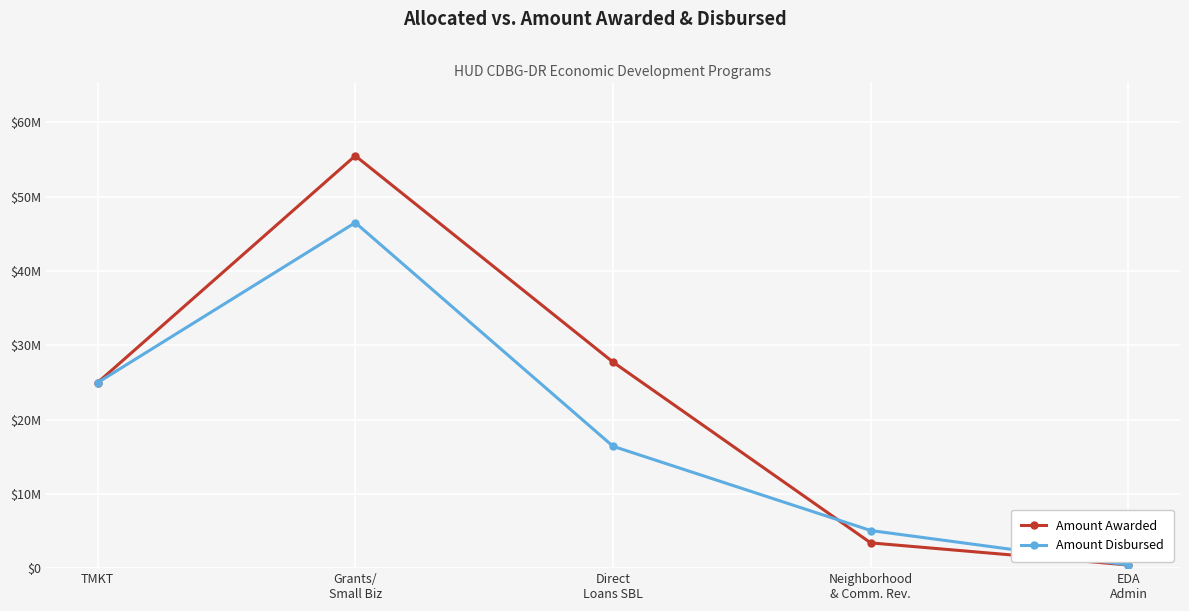

Between EDA
Admin and Grants/
Small Biz, which is larger?

Grants/
Small Biz